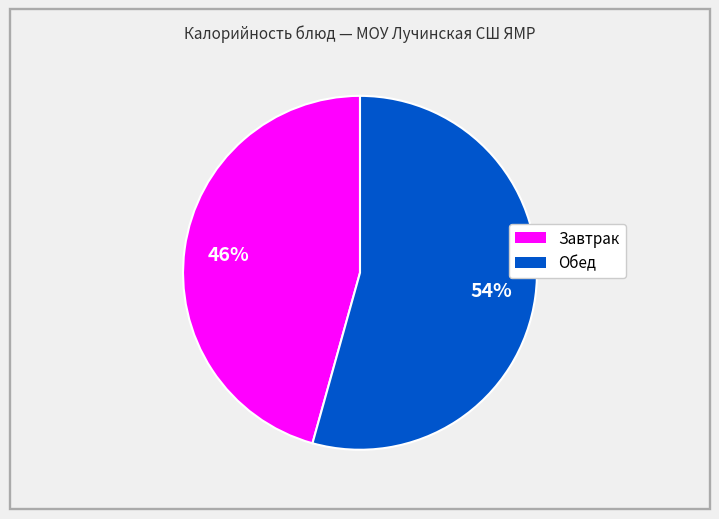

Is there any slice that represents more than half of the pie?

Yes